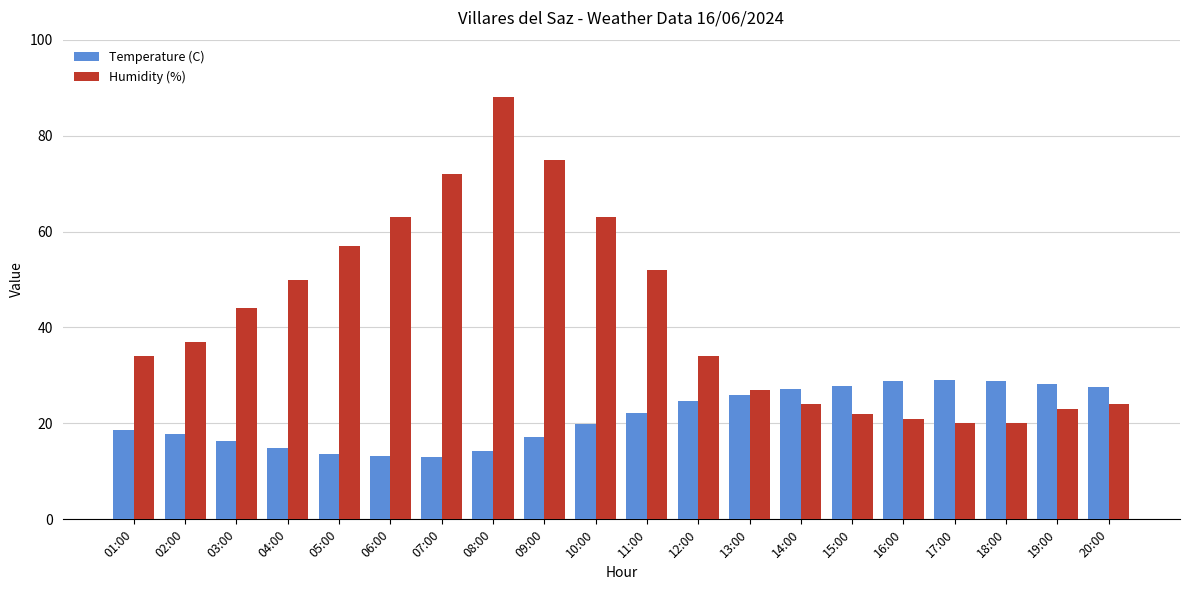

What is the value of the Humidity (%) bar at the 2nd from the left?

37.0